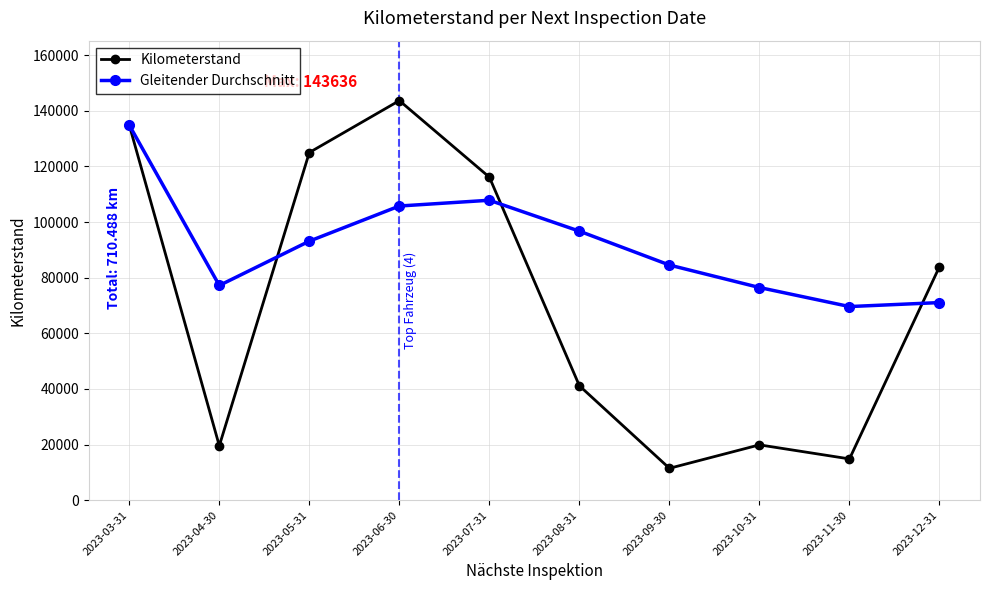

What is the total value across all series at 2023-04-30?

96783.0